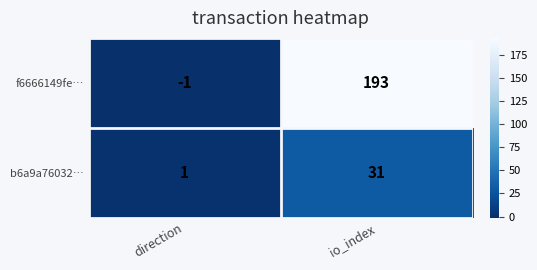

How many distinct data groups are displayed?

2